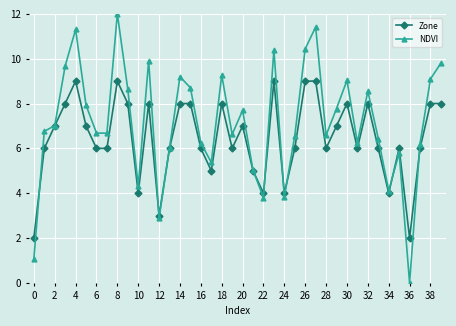

Which series has the largest total across all categories?

NDVI